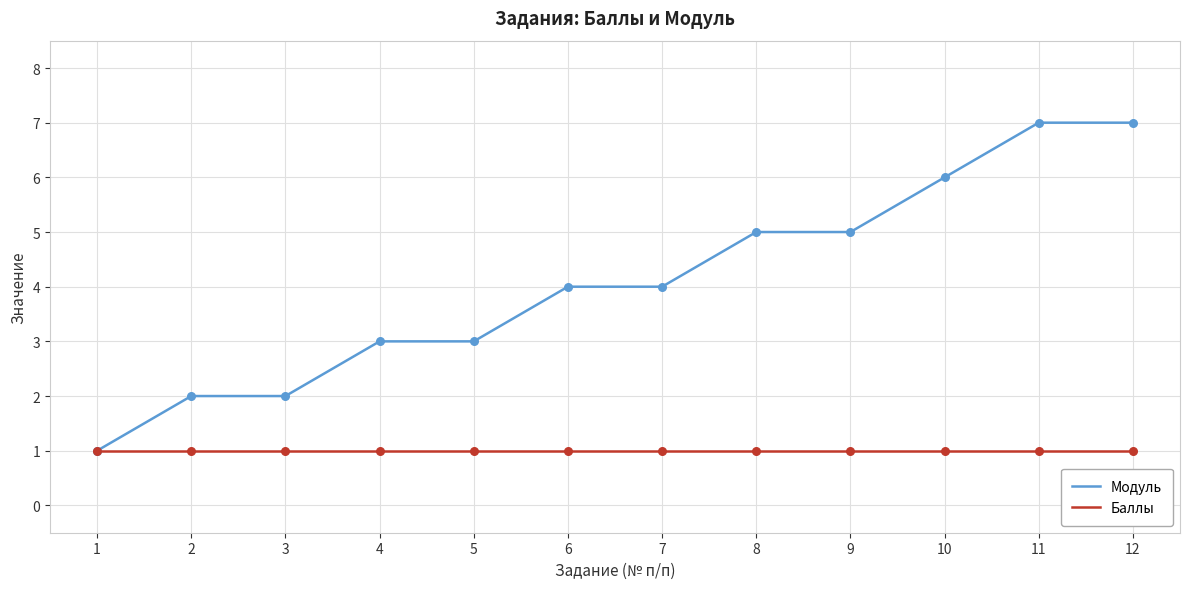

Between 6 and 9, which series saw the biggest shift?

Модуль